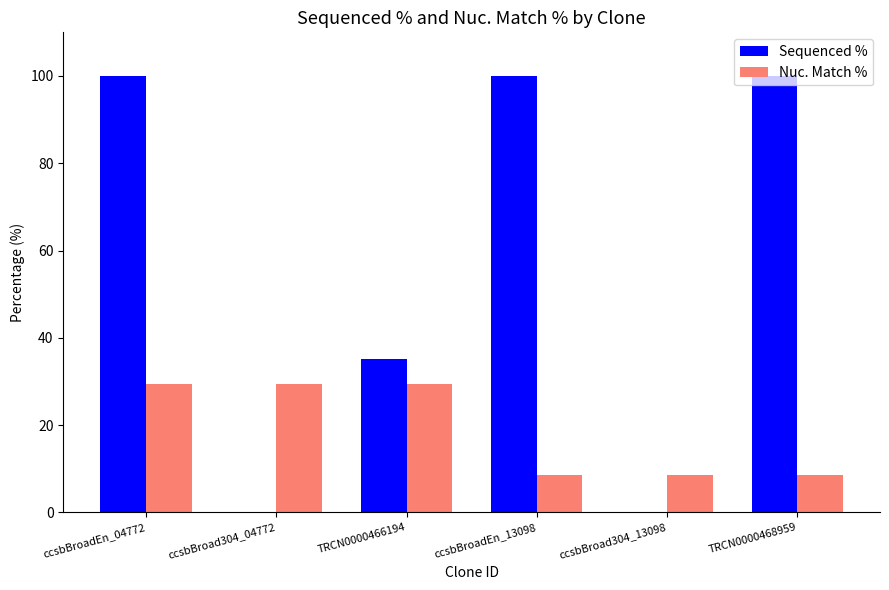

The Sequenced % series shows 167.1 at TRCN0000468959. True or false?

False